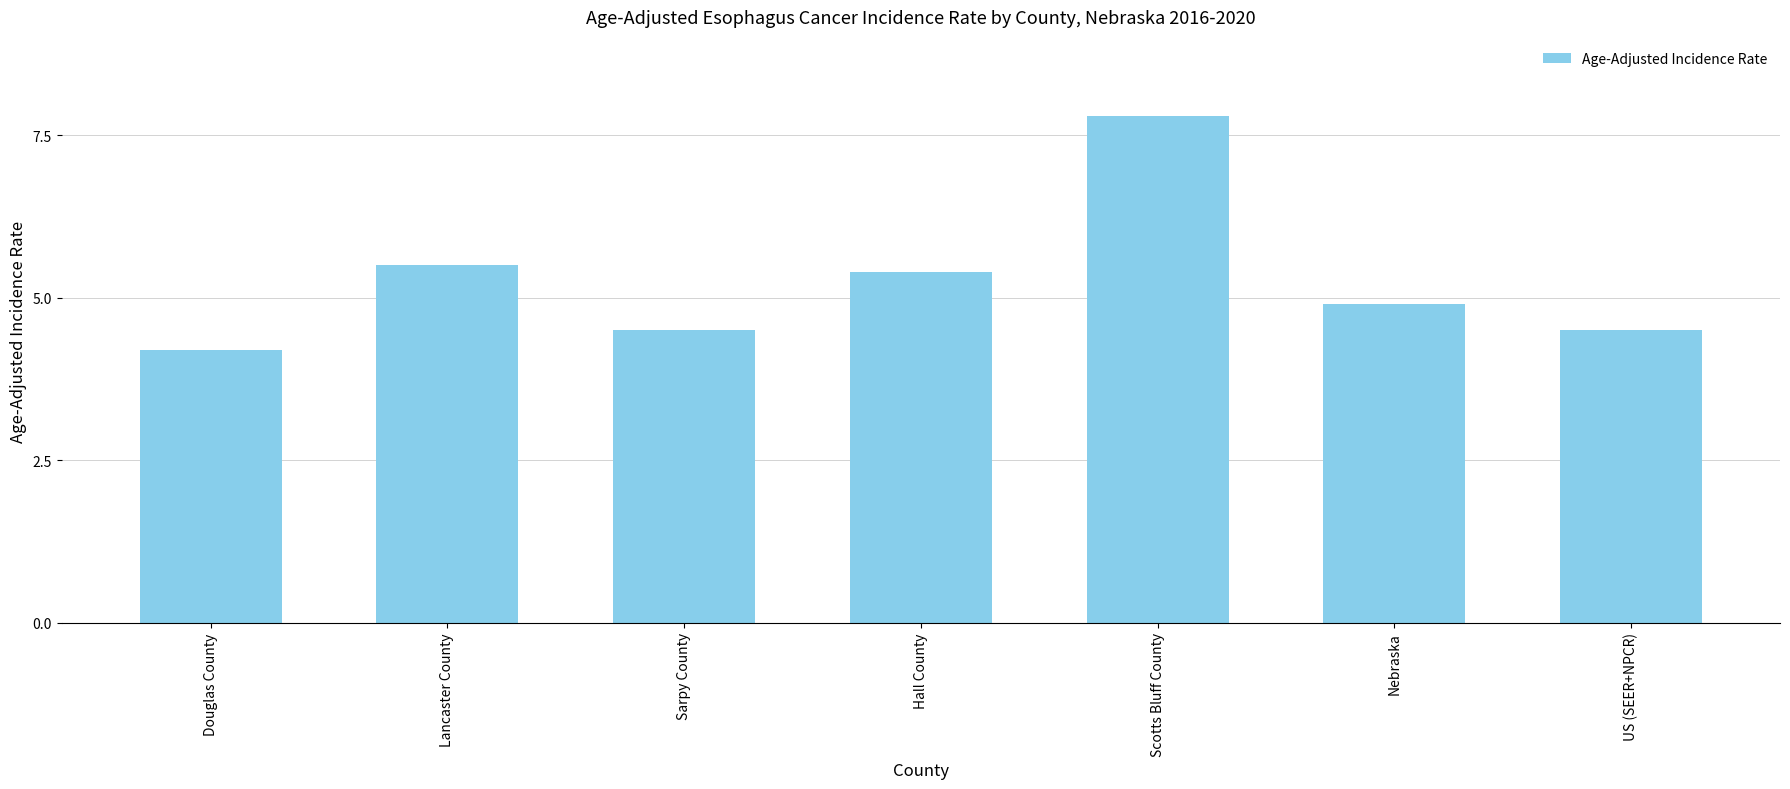

How many bars are there in total?

7